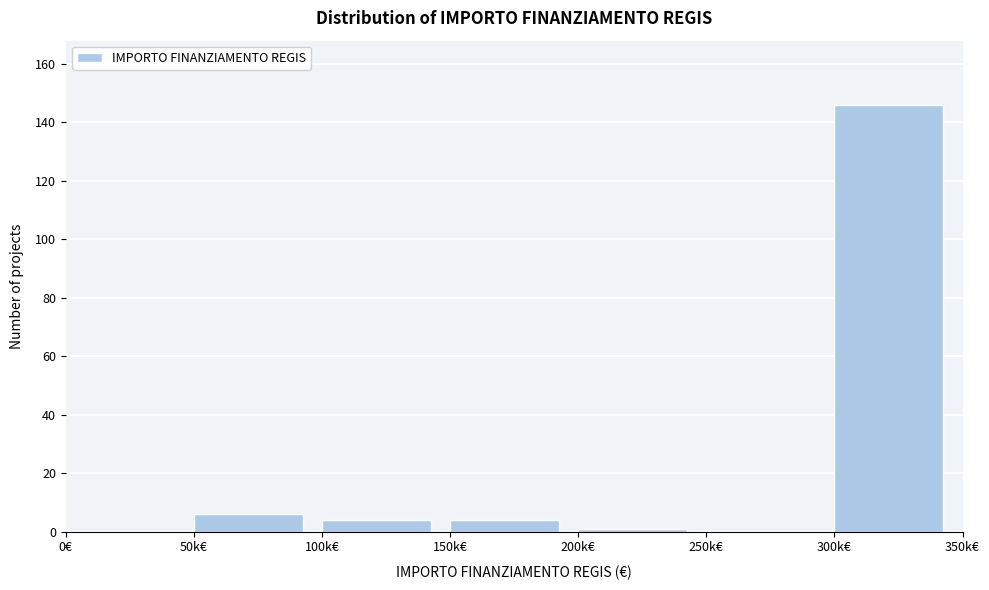

Reading right to left, transcribe all the data shown in this chart.

300k€=146	250k€=0	200k€=1	150k€=4	100k€=4	50k€=6	0€=0